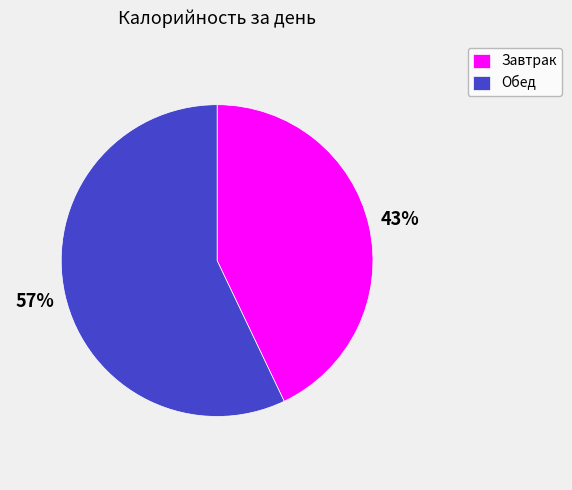

To the nearest percent, what percentage of the pie is Завтрак?

43%